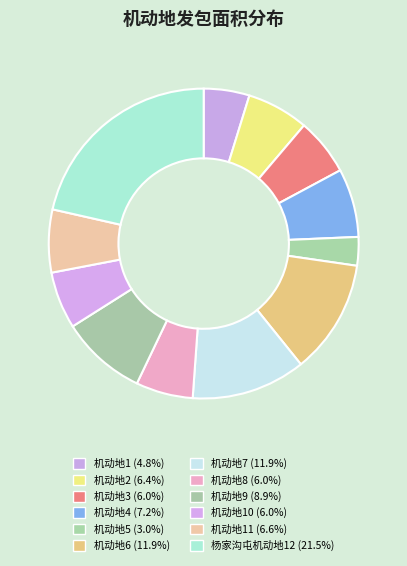

Is there a majority slice in this chart?

No